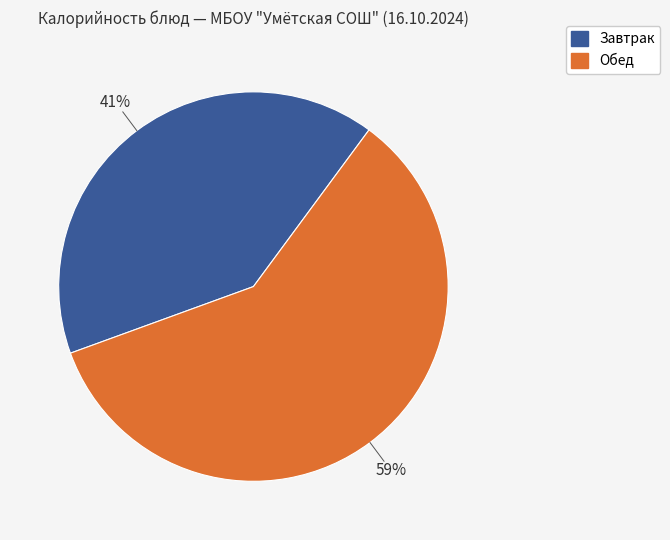

Is there any slice that represents more than half of the pie?

Yes